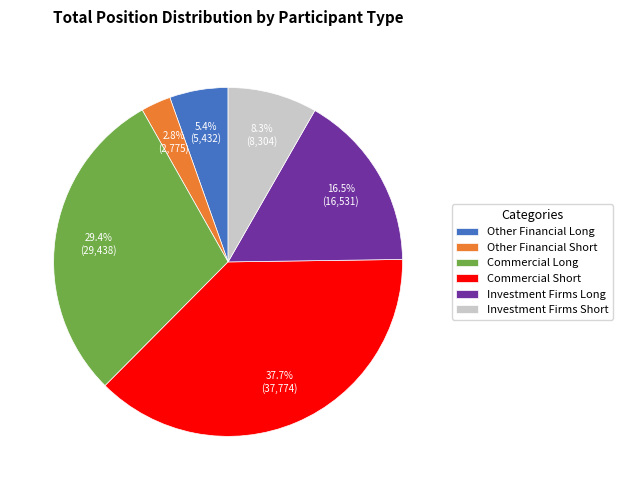

What is the smallest slice in the pie chart?

Other Financial Short